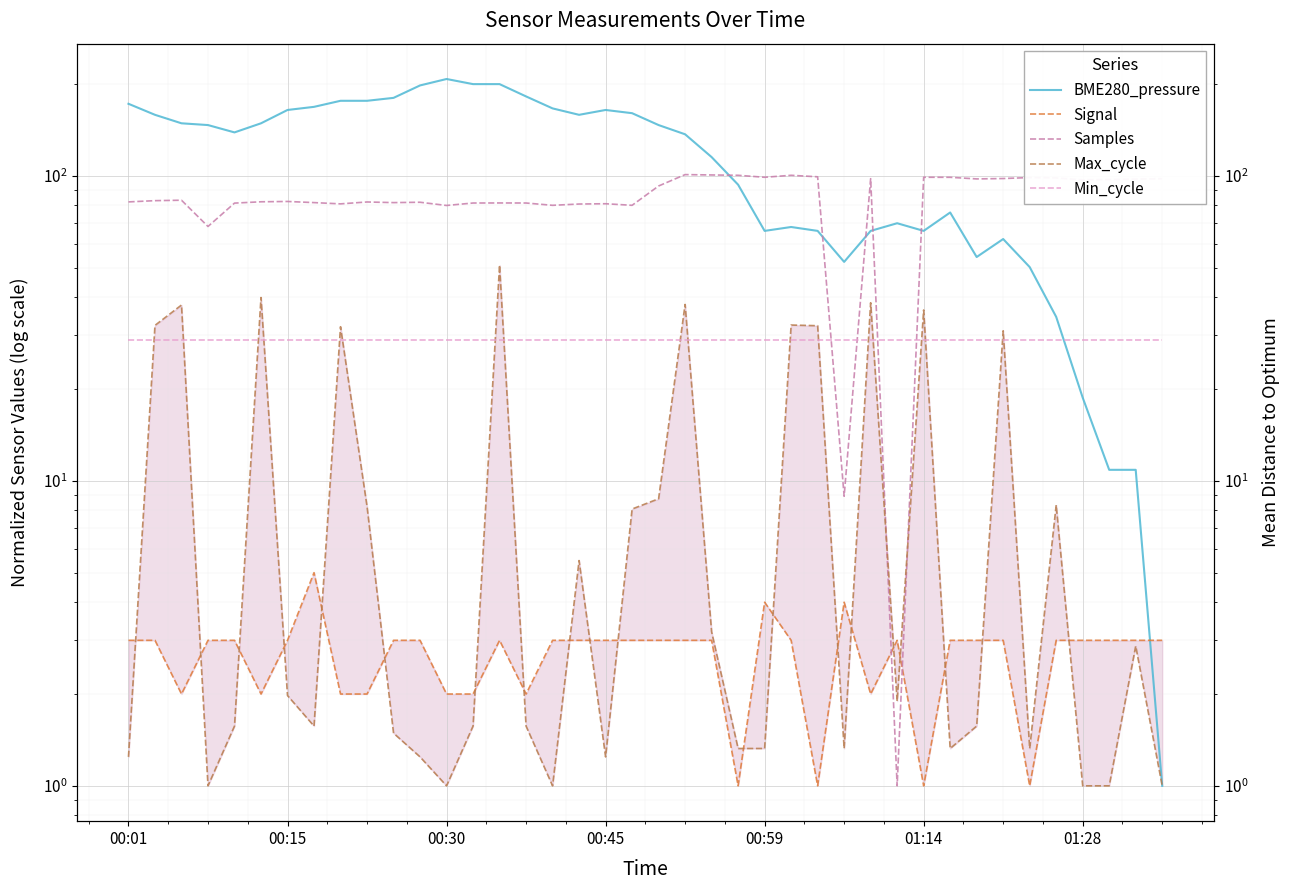

How many categories are shown in the chart?

40